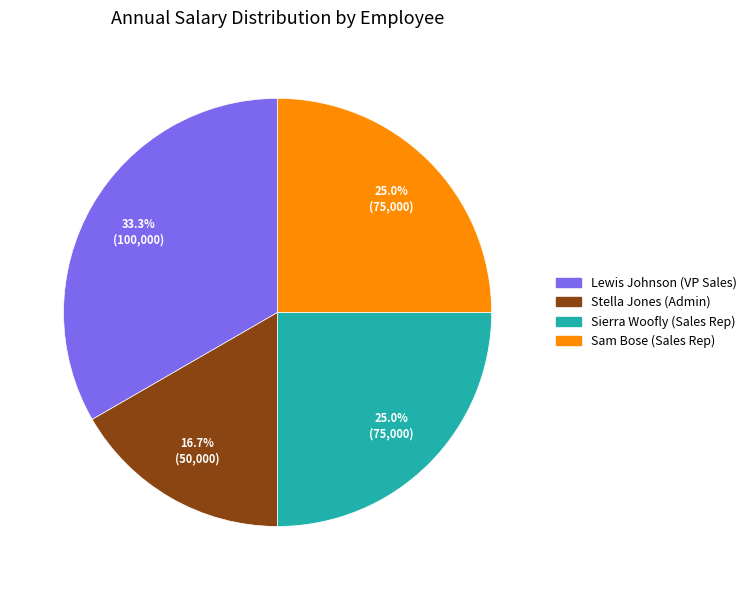

What percentage do Stella Jones (Admin) and Lewis Johnson (VP Sales) together represent?

50.0%